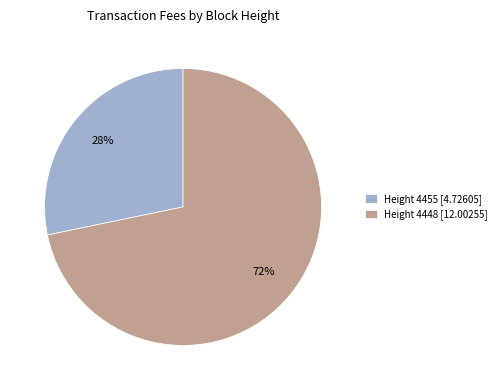

Is the sum of Height 4455 and Height 4448 greater than half?

Yes